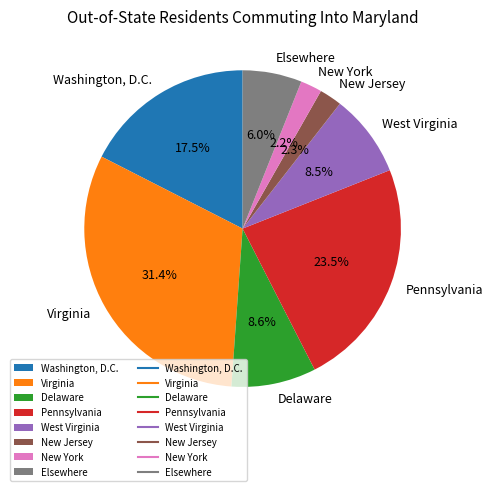

Does any single category account for the majority?

No